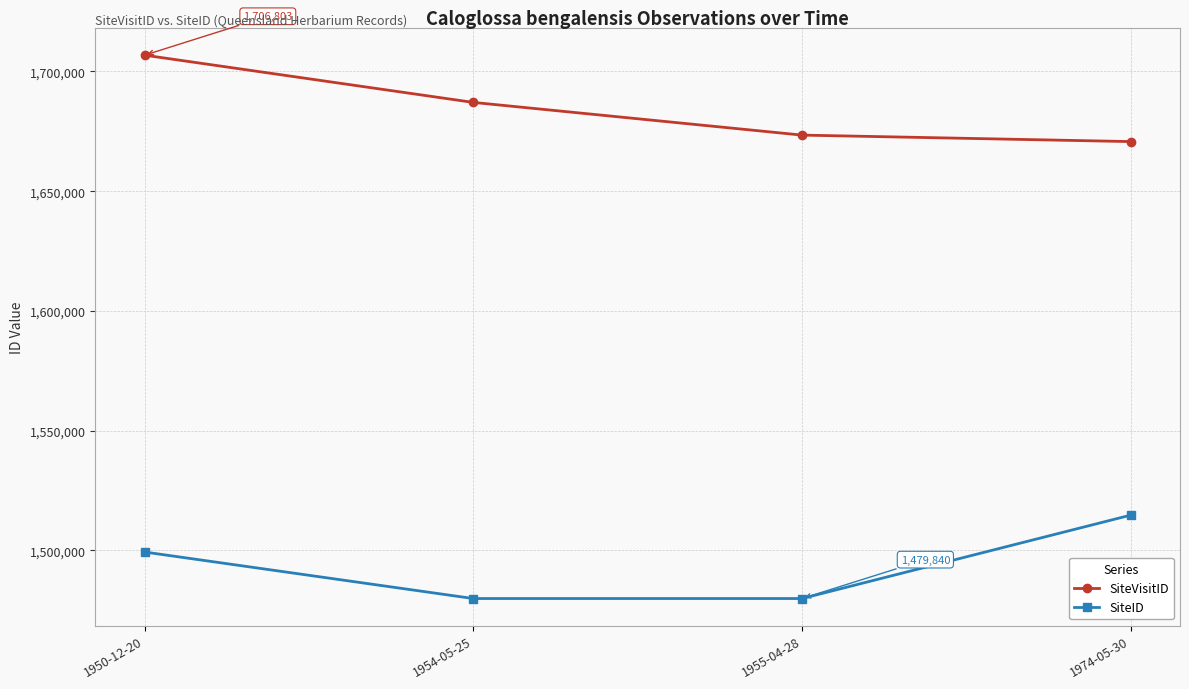

Rank the series by their average value, from lowest to highest.

SiteID, SiteVisitID